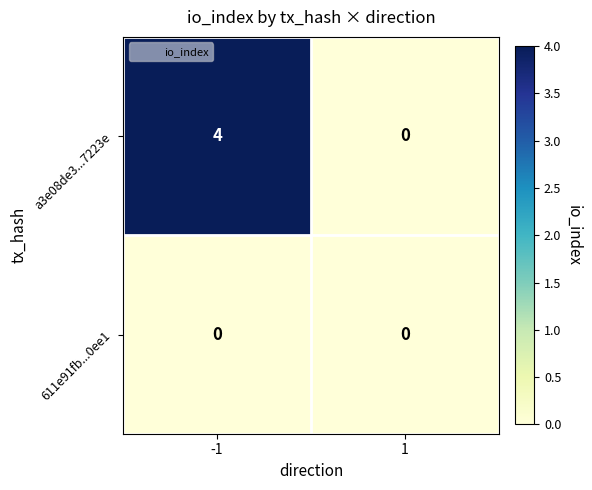

What is the difference between the maximum and minimum values in the a3e08de3...7223e series?

4